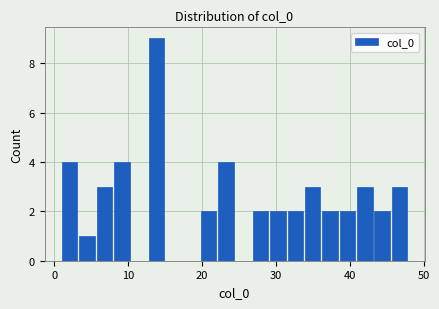

Read against the x-axis, roughly where is the centre of the tallest bar?

14